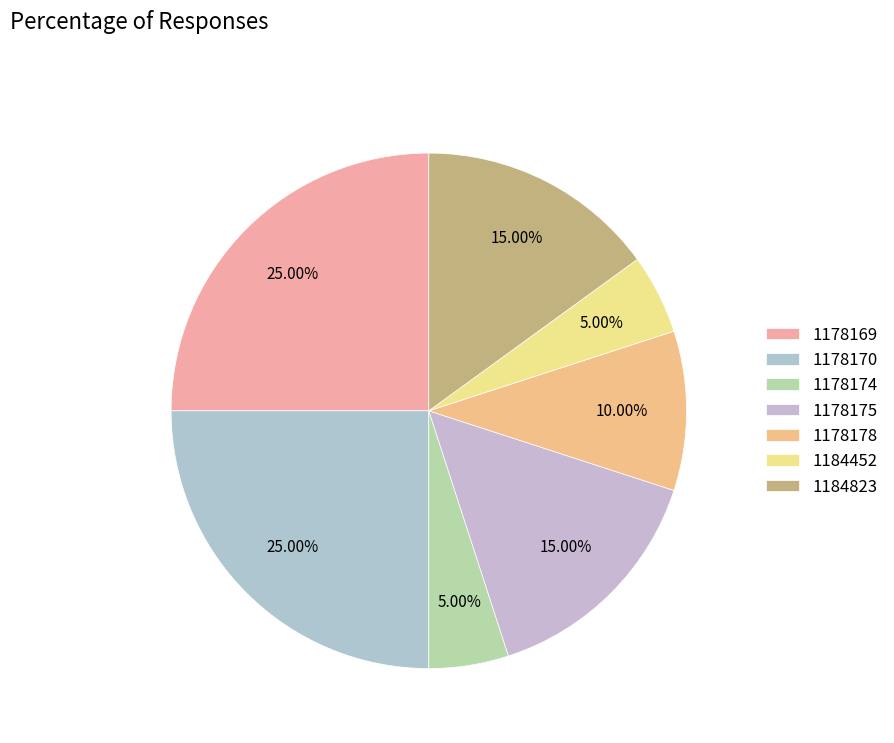

Does any single category account for the majority?

No